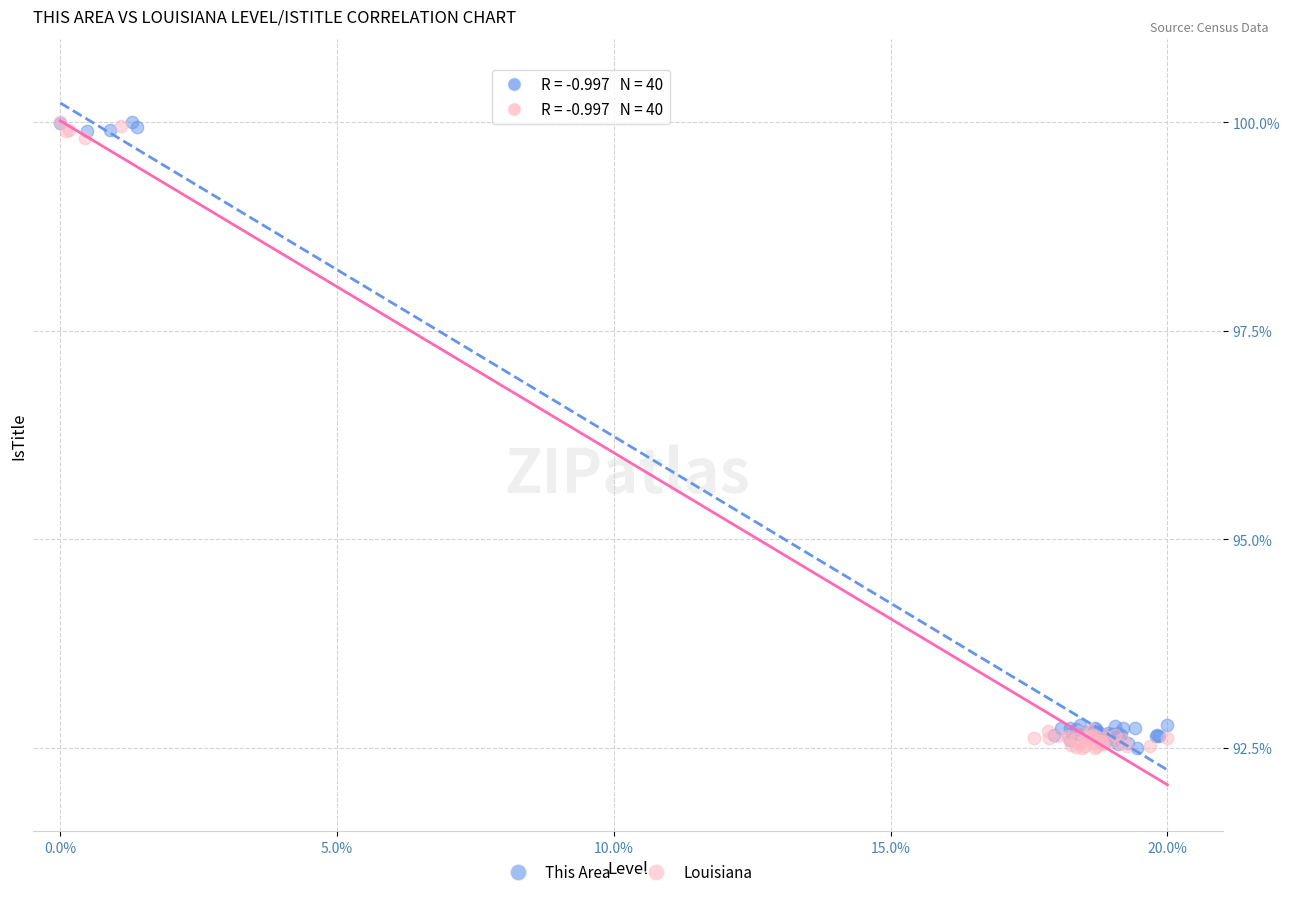

What are all the series names shown in the legend?

This Area, Louisiana